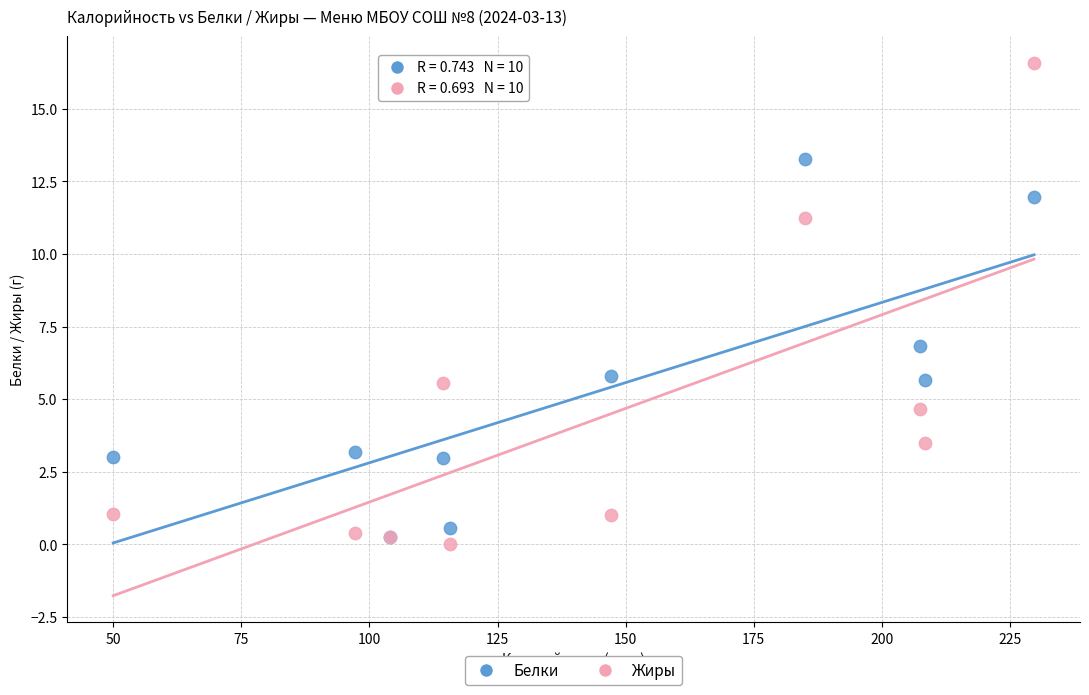

What are all the series names shown in the legend?

Белки, Жиры